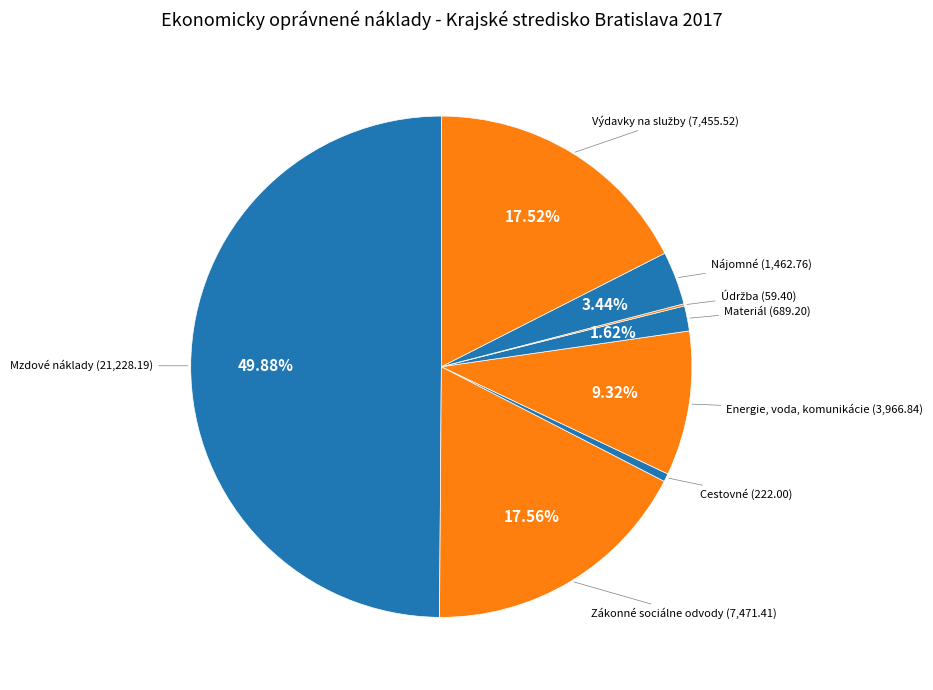

How many slices are in this pie chart?

8